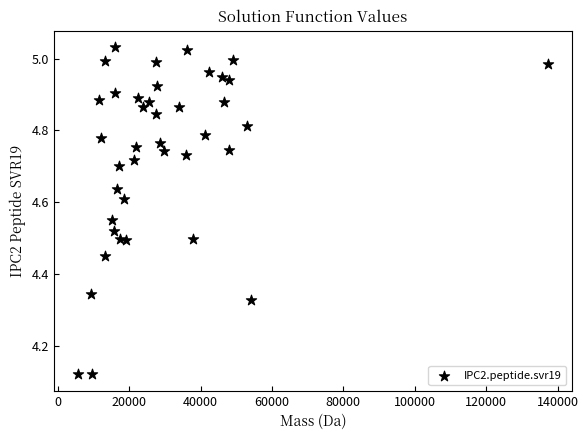

What is the range of X values (max minus min)?

131830.3